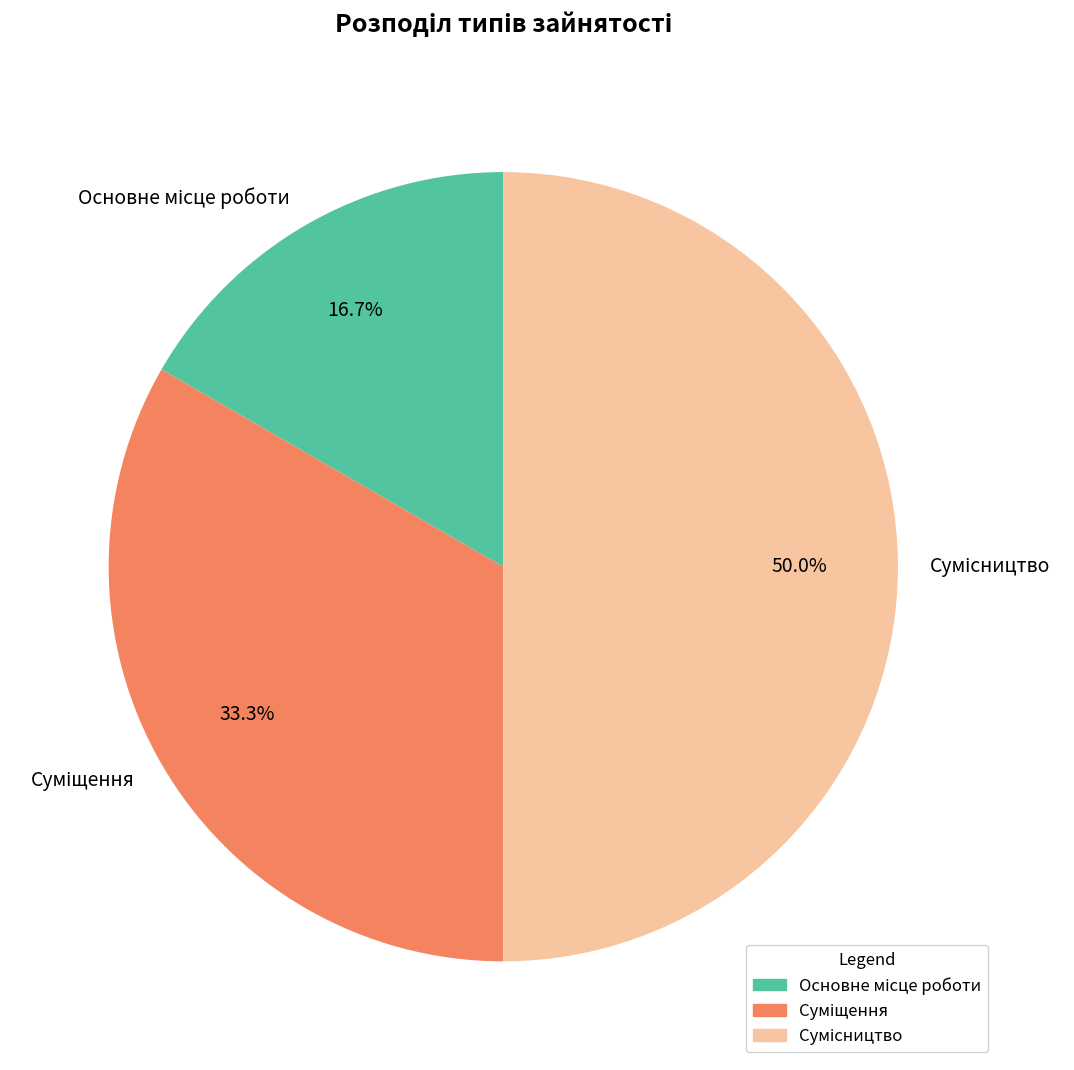

True or false: Основне місце роботи accounts for 31% of the total.

False